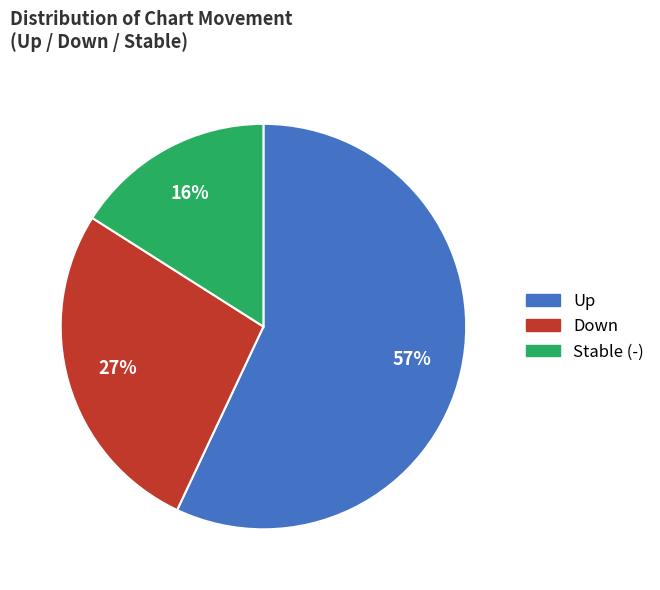

Approximately how many times larger is the value at Down compared to Up?

0.5